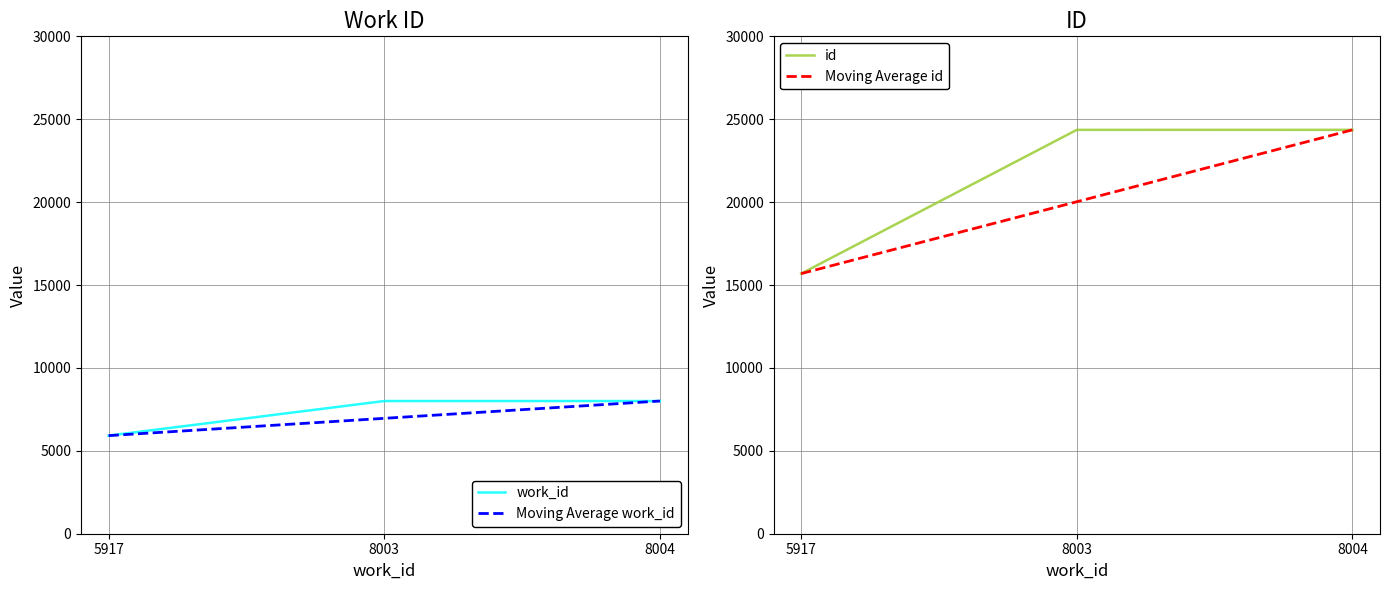

Is this an area chart (filled region under the line)?

No